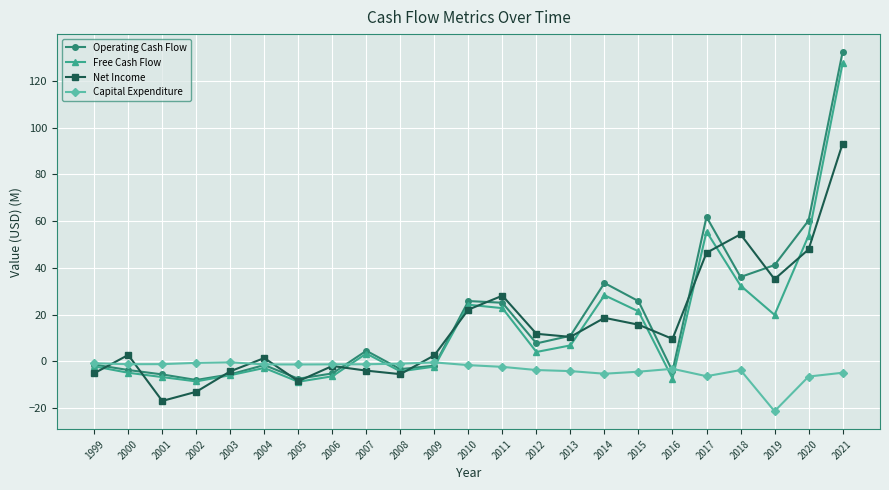

Between 2004 and 2018, which series saw the biggest shift?

Net Income